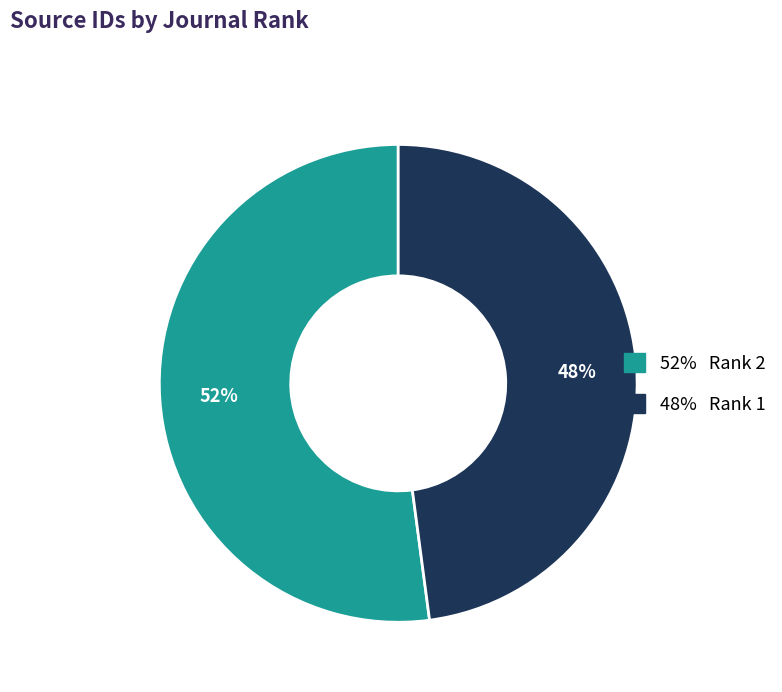

Does any single category account for the majority?

Yes